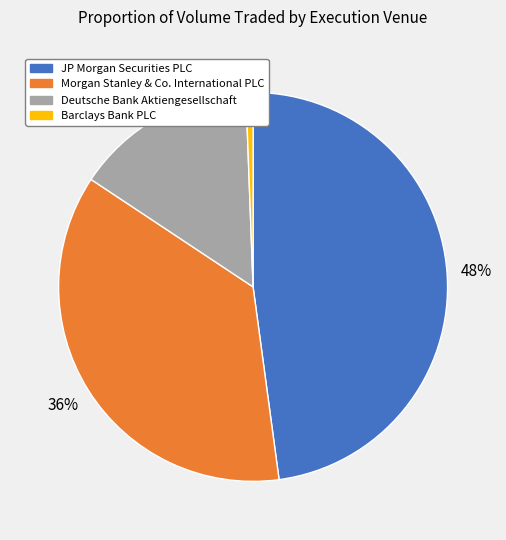

What percentage is the Barclays Bank PLC slice, to the nearest percent?

1%